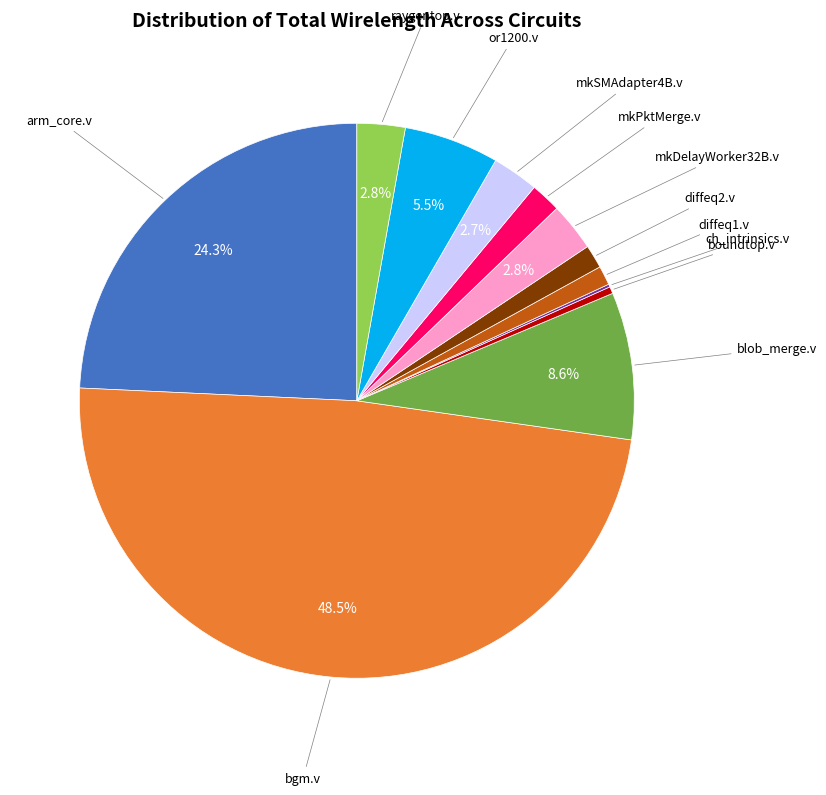

Is there any slice that represents more than half of the pie?

No